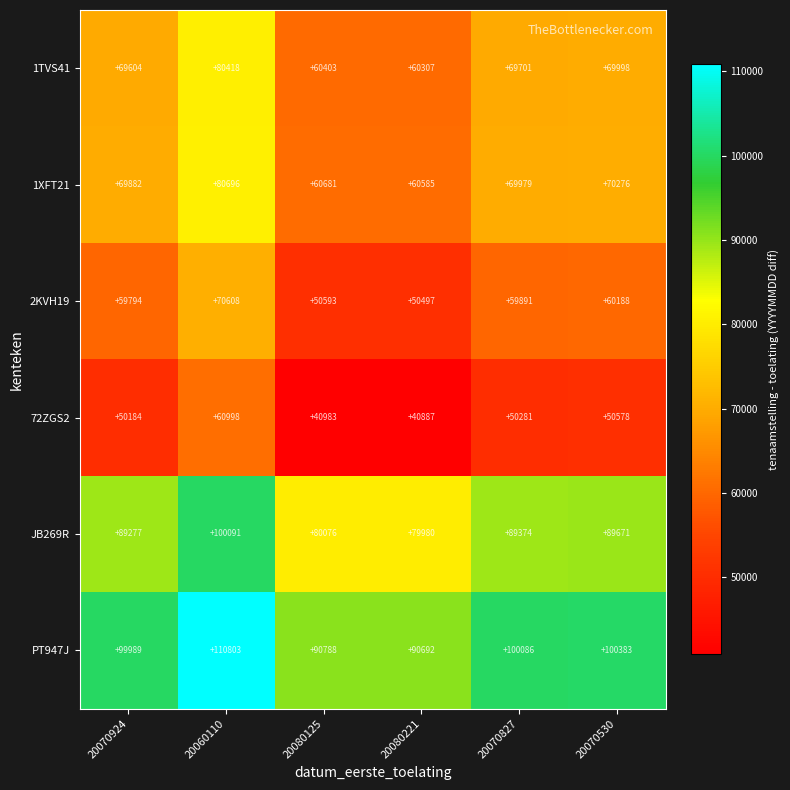

How many data points in 2KVH19 are less than 59891?

3